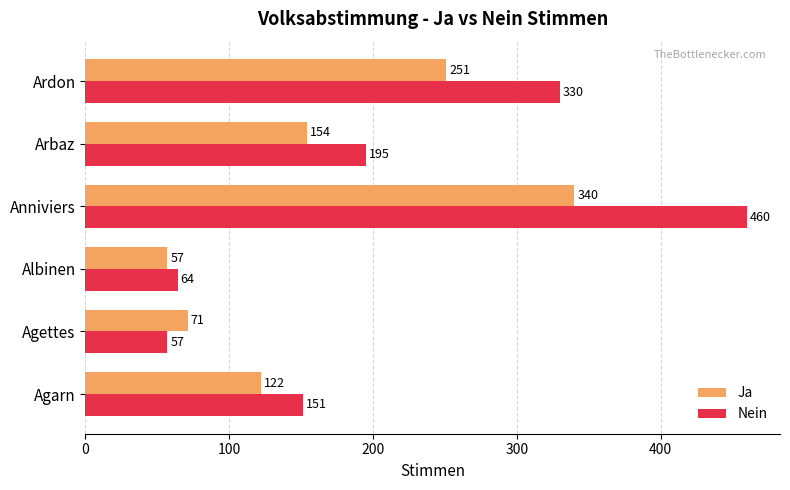

What is the sum of the Ja values at Agarn and Arbaz?

276